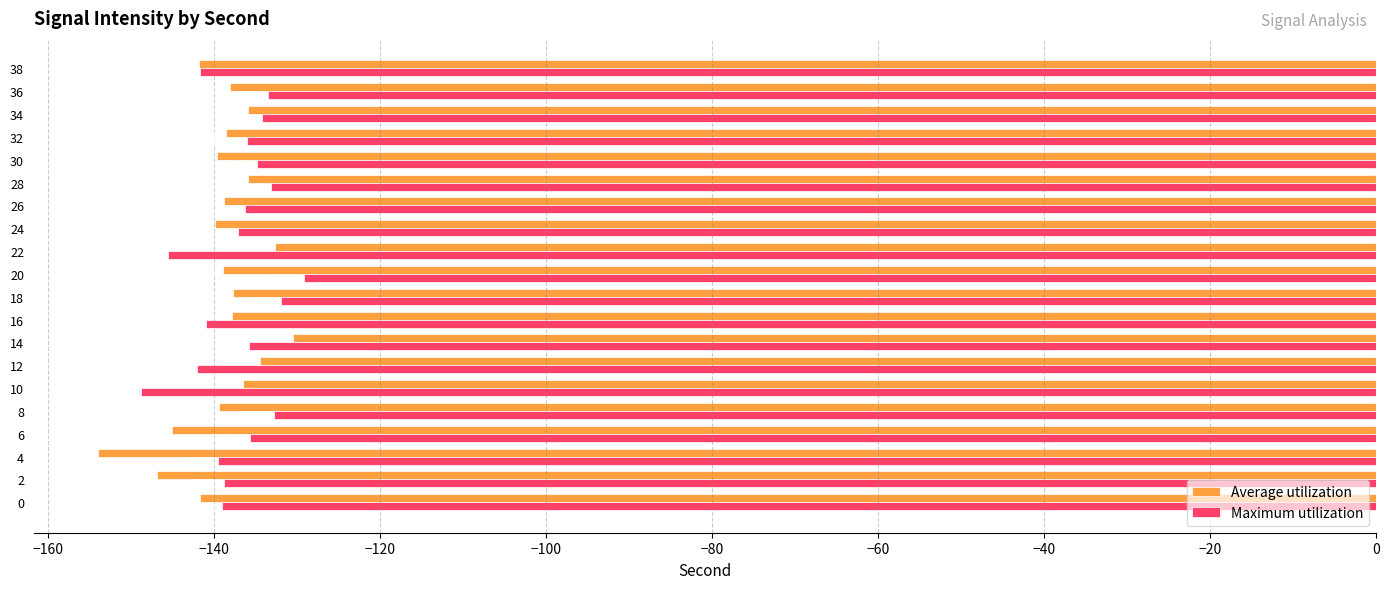

At which category is the sum across all series the highest?

14